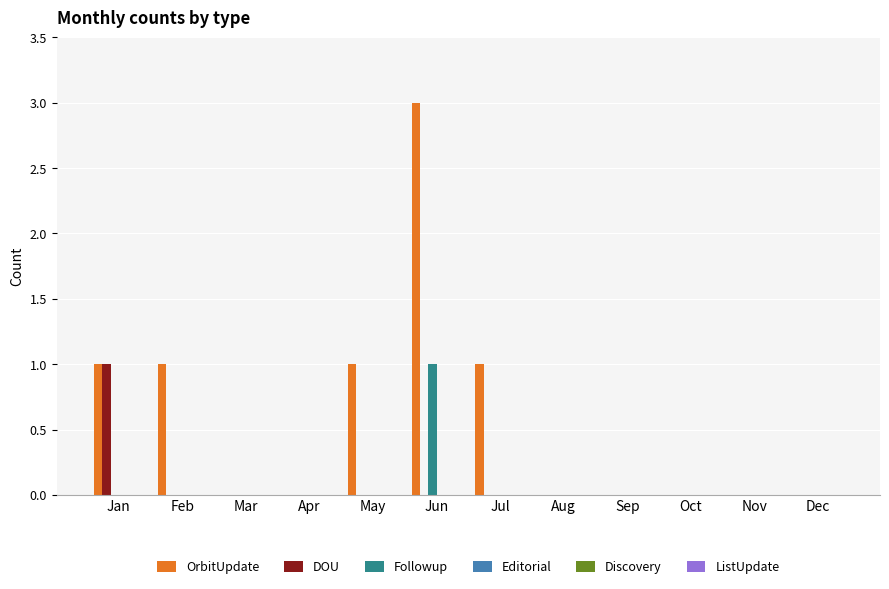

What is the maximum value shown in the chart?

3